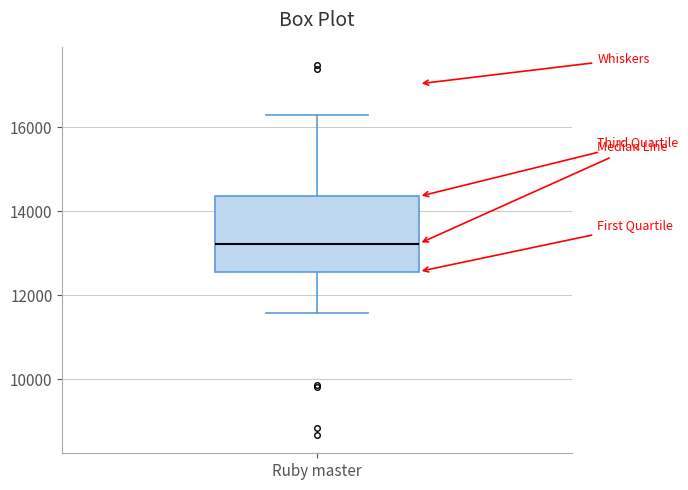

Where does the median line of the box for Ruby master sit on the y-axis? The values are not printed on the chart, so give them approximately, as read against the axis.

13200